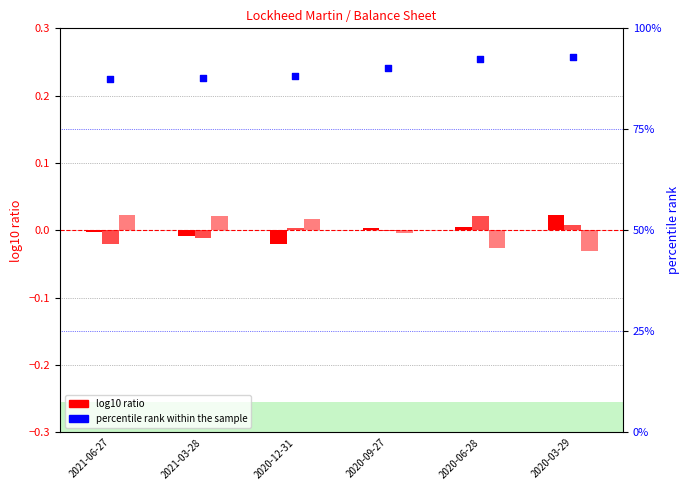

Which series has the largest total across all categories?

percentile rank within the sample